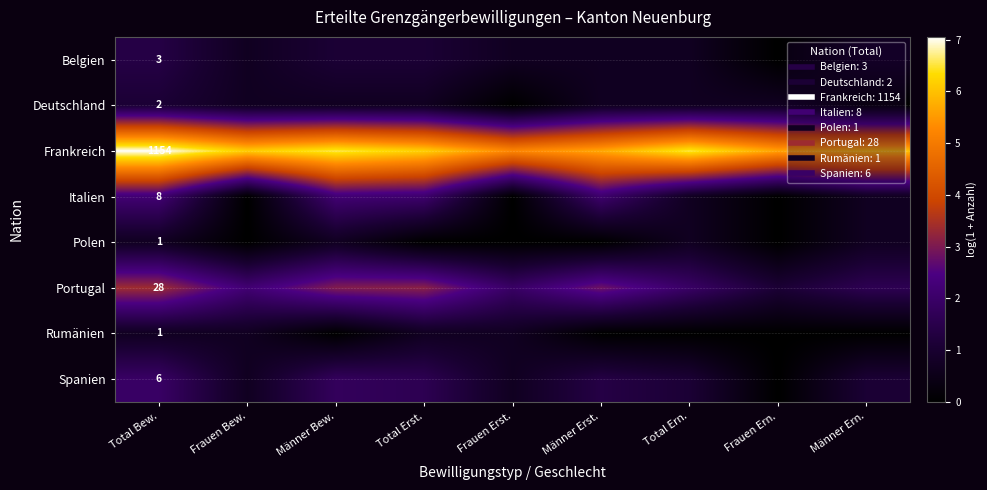

Between Frauen Bew. and Männer Erst., which series saw the biggest shift?

Italien